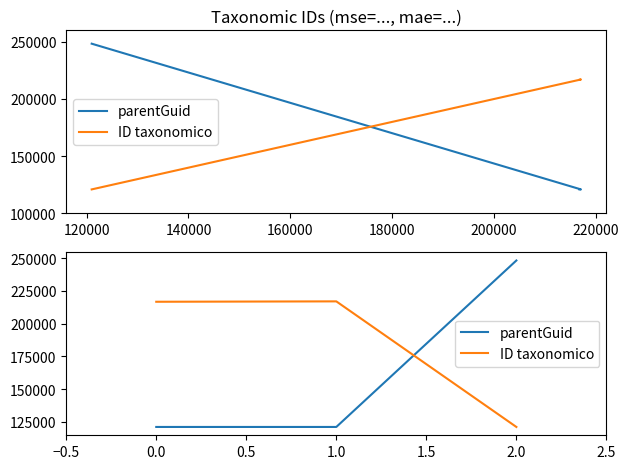

What is the value of the ID taxonomico point at the 1st from the left?

216769